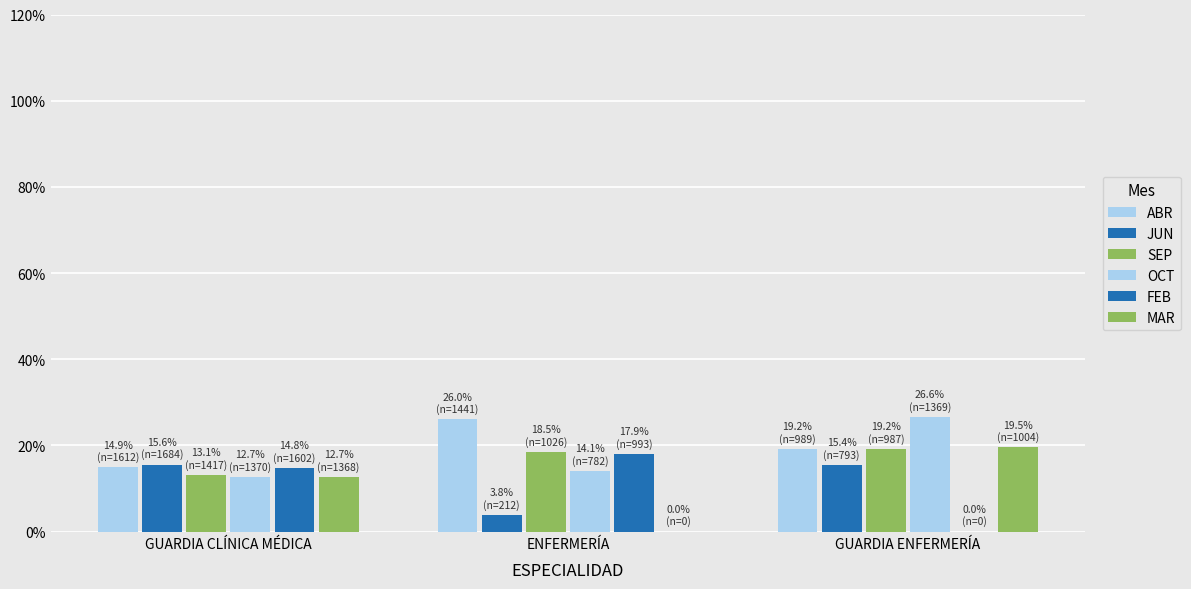

Reading left to right, extract all data points from this chart.

ABR: GUARDIA CLÍNICA MÉDICA=14.9	ENFERMERÍA=26.0	GUARDIA ENFERMERÍA=19.2
JUN: GUARDIA CLÍNICA MÉDICA=15.6	ENFERMERÍA=3.8	GUARDIA ENFERMERÍA=15.4
SEP: GUARDIA CLÍNICA MÉDICA=13.1	ENFERMERÍA=18.5	GUARDIA ENFERMERÍA=19.2
OCT: GUARDIA CLÍNICA MÉDICA=12.7	ENFERMERÍA=14.1	GUARDIA ENFERMERÍA=26.6
FEB: GUARDIA CLÍNICA MÉDICA=14.8	ENFERMERÍA=17.9	GUARDIA ENFERMERÍA=0.0
MAR: GUARDIA CLÍNICA MÉDICA=12.7	ENFERMERÍA=0.0	GUARDIA ENFERMERÍA=19.5